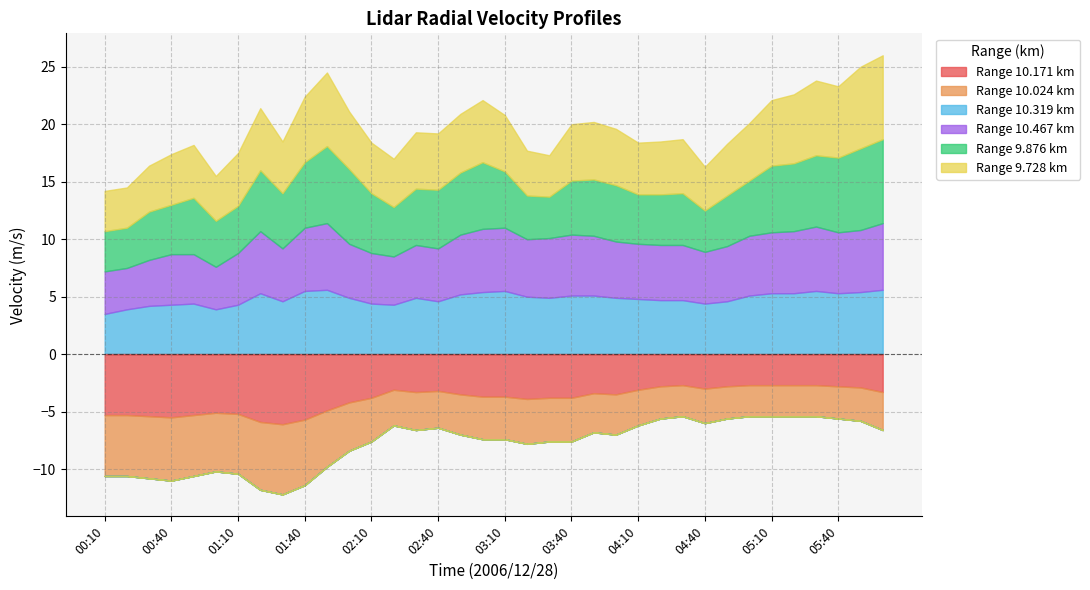

At 06:00, list the series in order from smallest to largest.

10.171, 10.024, 10.319, 10.467, 9.876, 9.728